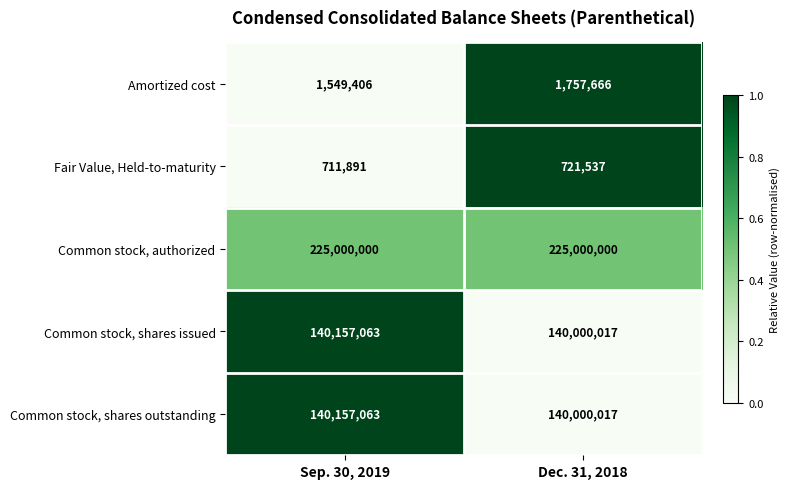

Is it true that Common stock, authorized equals 349871550 at Sep. 30, 2019?

False